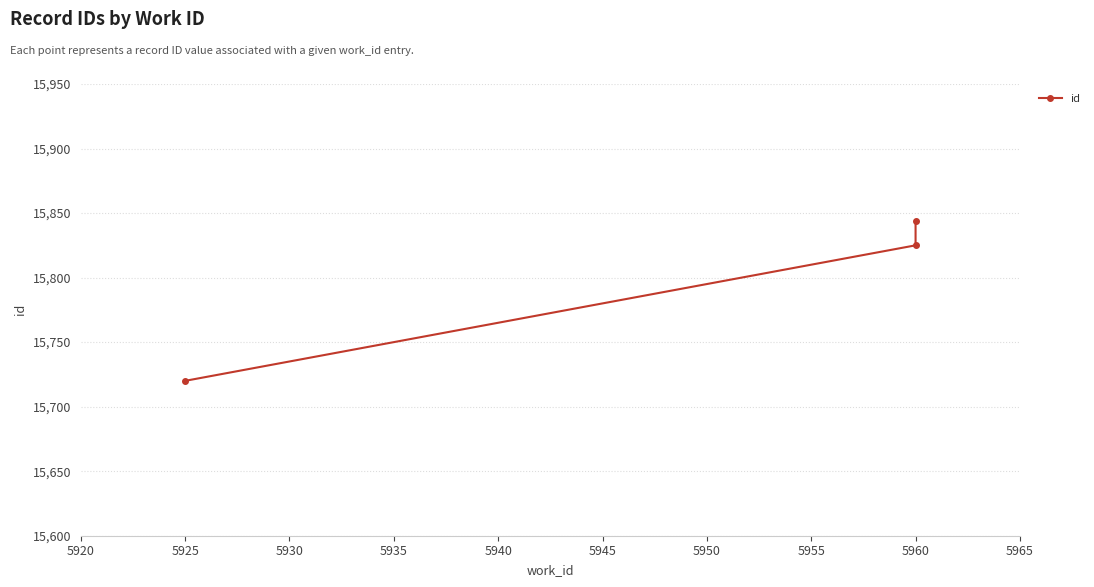

Reading left to right, what are all the values shown in this chart?

15720	15825	15844